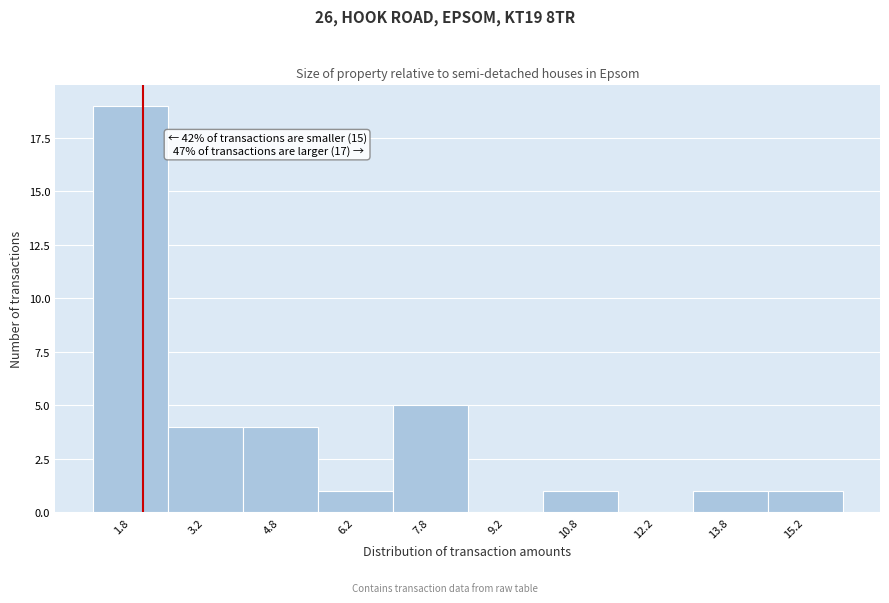

Which range on the x-axis has the tallest bar?

1.0 to 2.5